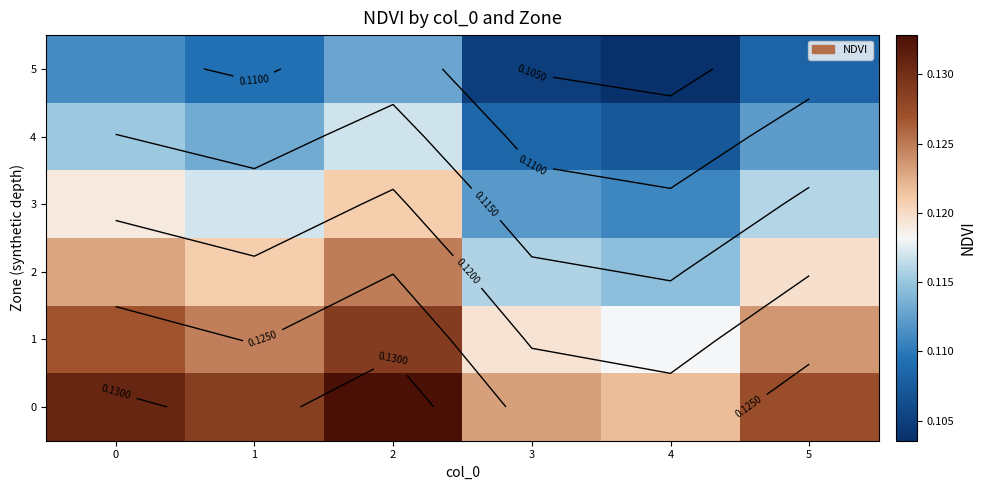

Rank the series by their average value, from lowest to highest.

5, 4, 3, 2, 1, 0